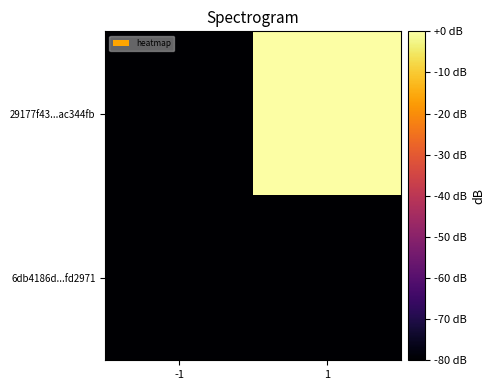

What is the smallest value displayed?

-80.0